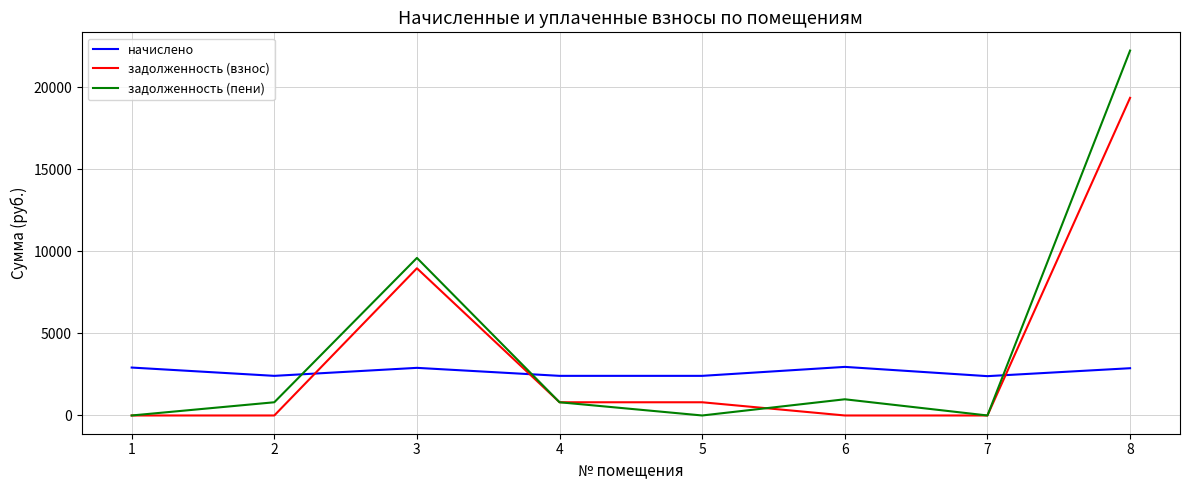

Is this an area chart (filled region under the line)?

No